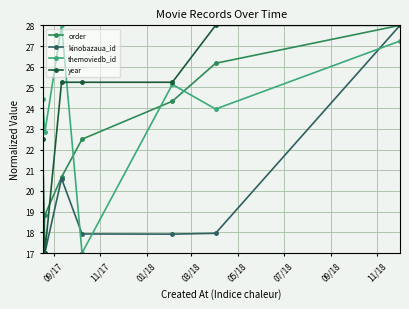

What is the value of the themoviedb_id point at the 7th from the left?

27.2